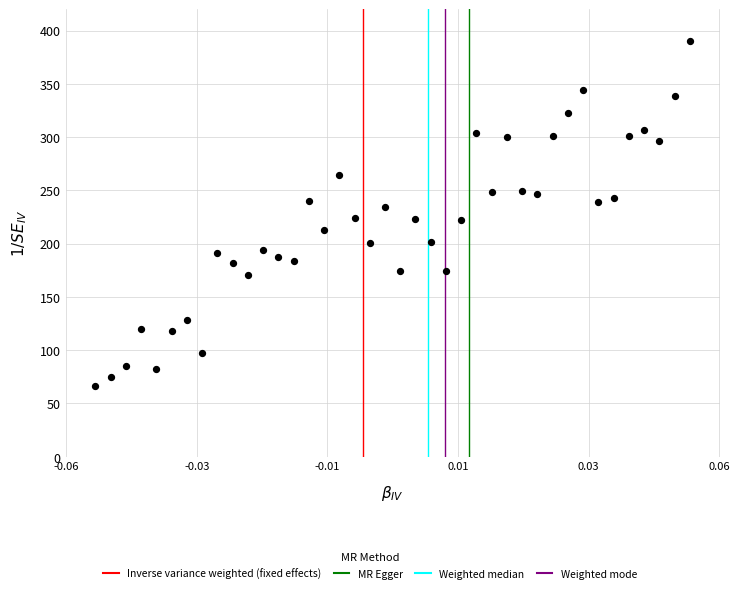

What is the range of Y values (max minus min)?

323.9